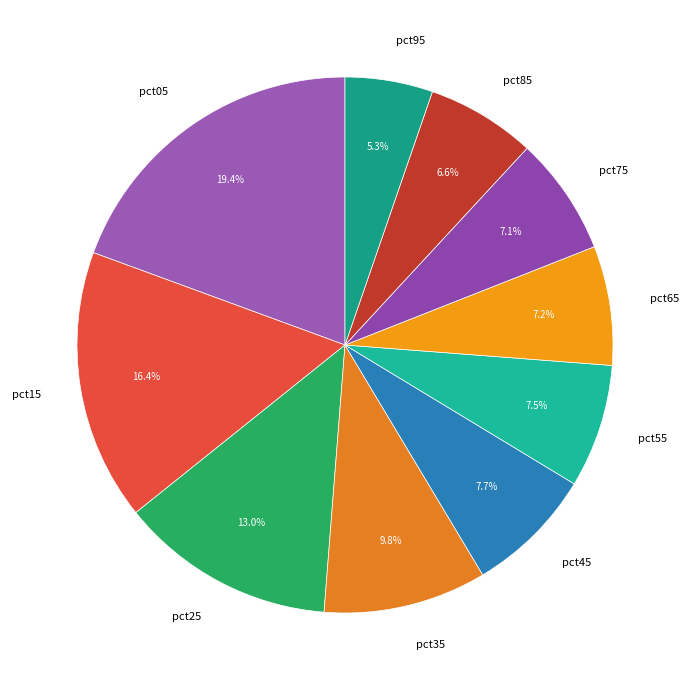

Is it true that pct35 is 1% of the pie?

False